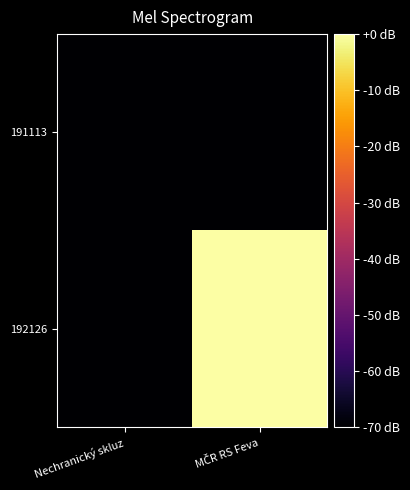

What is the total value across all series at MČR RS Feva?

-70